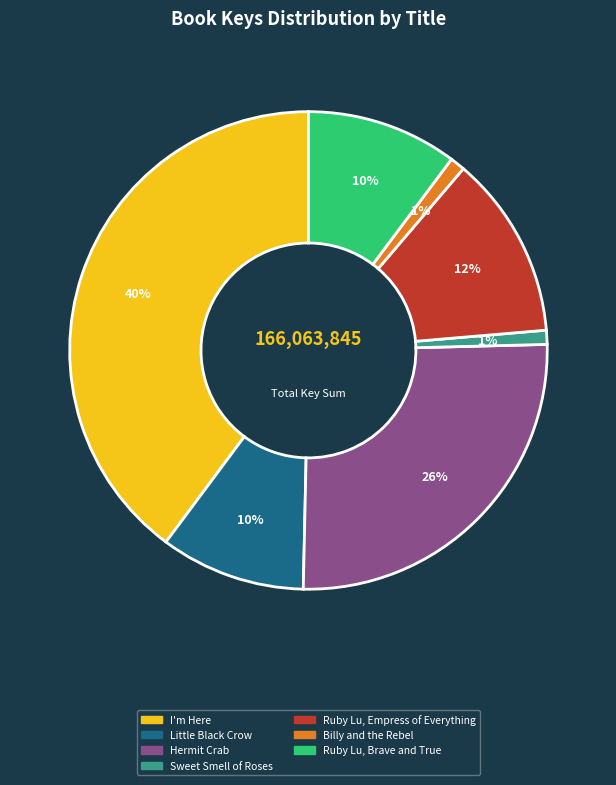

Between Sweet Smell of Roses and I'm Here, which is larger?

I'm Here